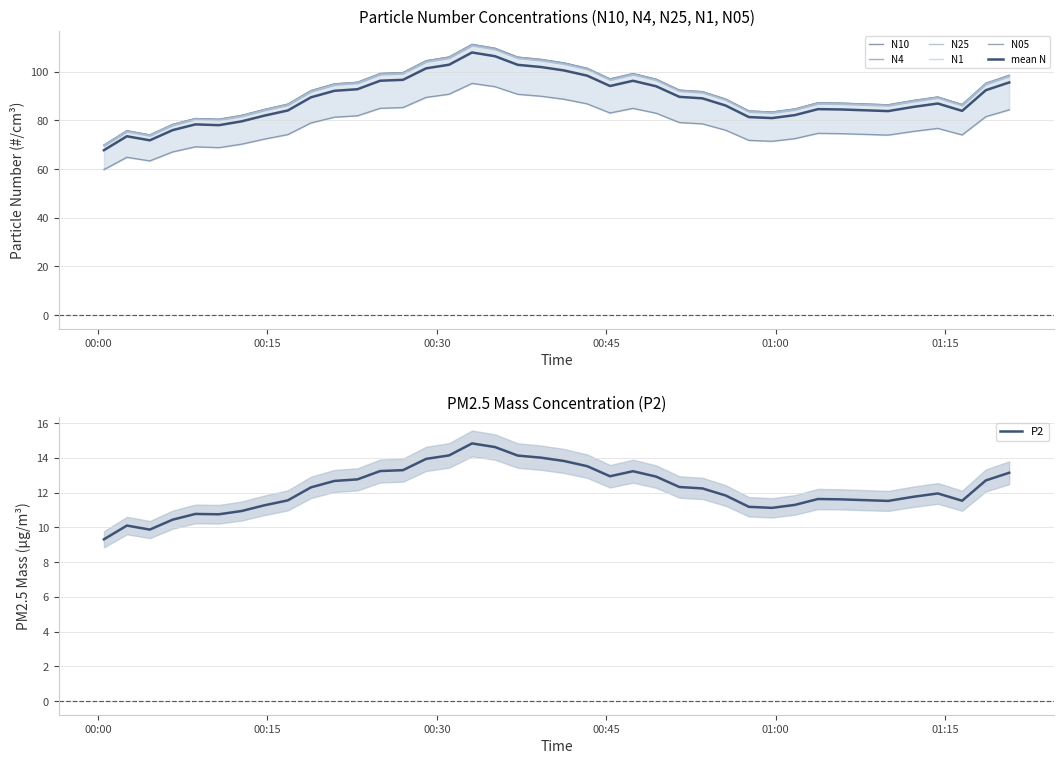

What is the average value of the N25 series?

91.7